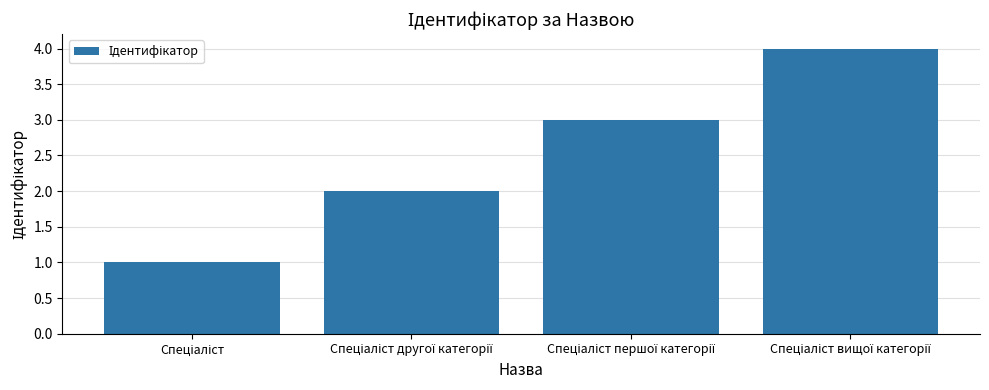

What is the maximum value shown in the chart?

4